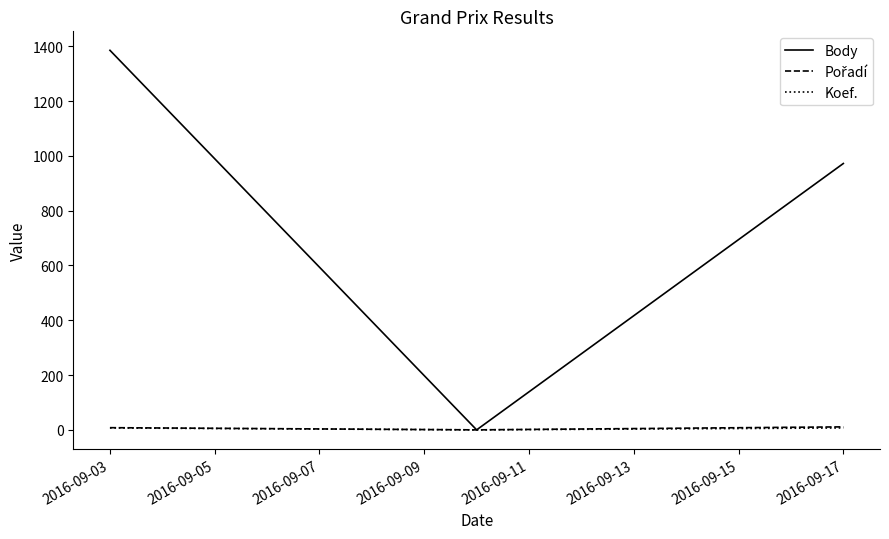

Which series has the largest total across all categories?

Body